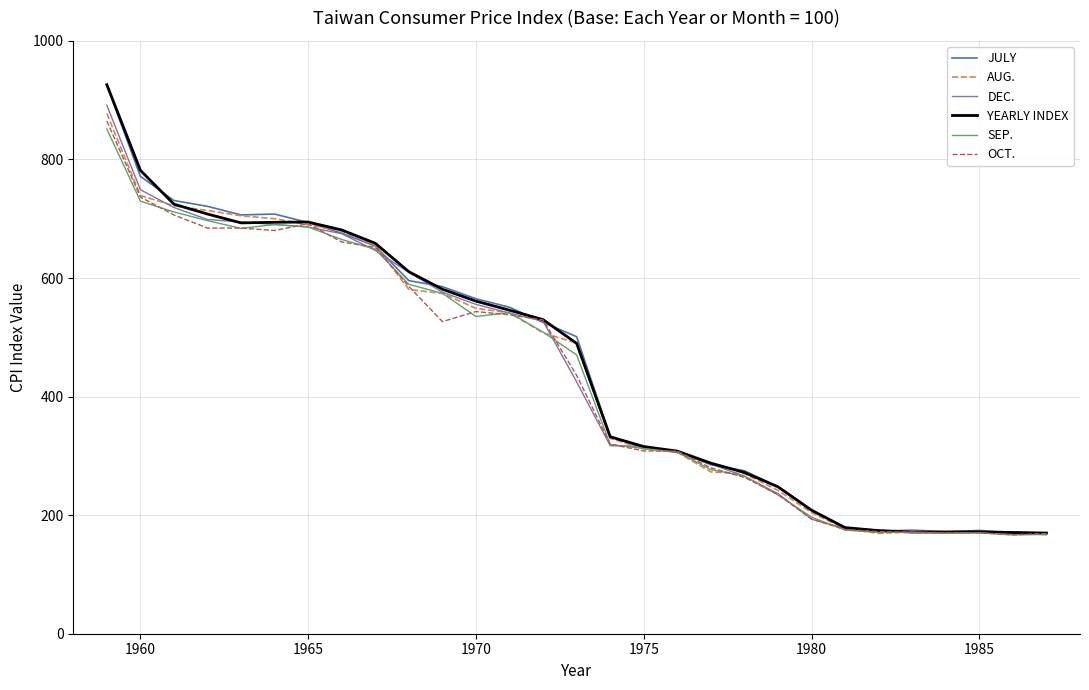

What is the highest value of the SEP. series?

851.3